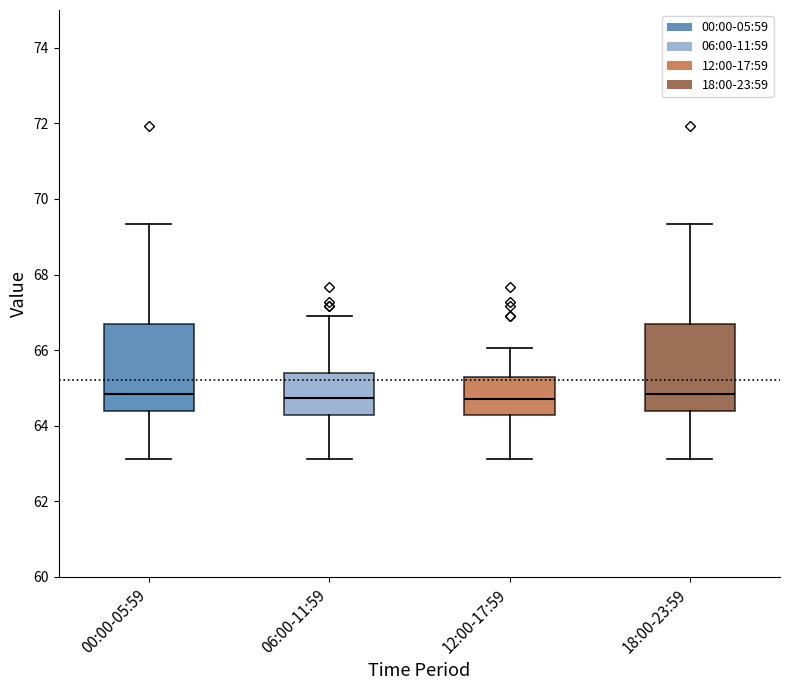

Reading left to right, transcribe this box plot: for each box, give where its median line is, the range the box spans, and where its two whiskers end, as read against the y-axis. The values are not printed on the chart, so give them approximately, as read against the axis.

00:00-05:59: median 64.8, box 64.4 to 66.8, whiskers 63.2 to 69.4
06:00-11:59: median 64.8, box 64.2 to 65.4, whiskers 63.2 to 66.8
12:00-17:59: median 64.6, box 64.2 to 65.2, whiskers 63.2 to 66.0
18:00-23:59: median 64.8, box 64.4 to 66.8, whiskers 63.2 to 69.4